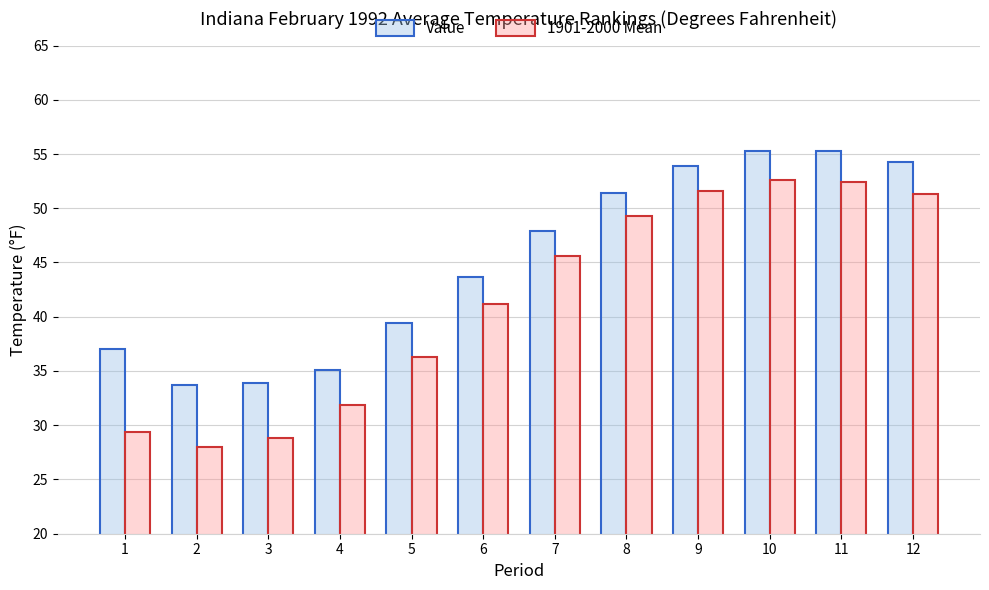

What is the maximum value for Value?

55.3